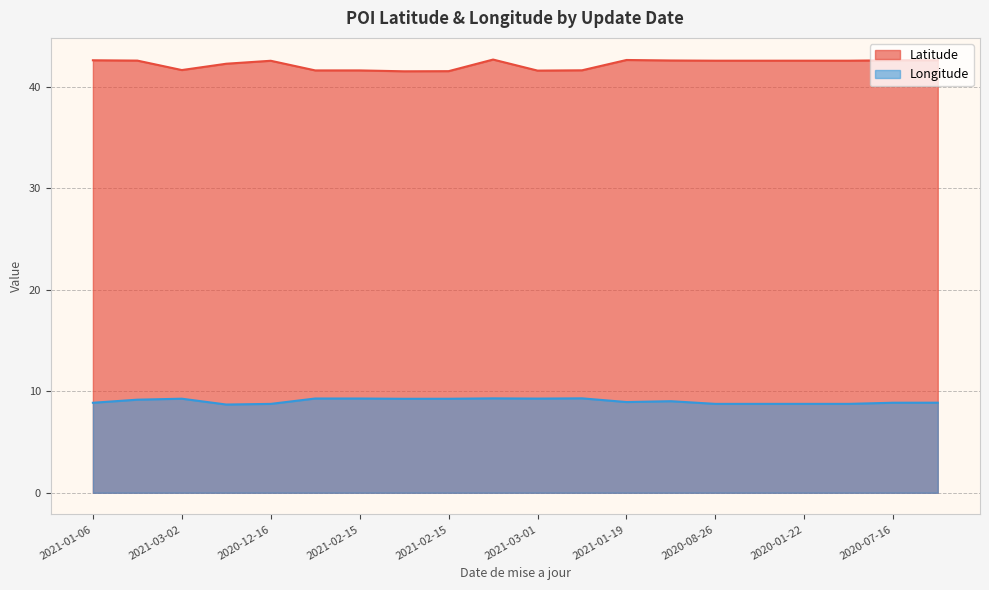

List the series in order of their overall mean, highest first.

Latitude, Longitude